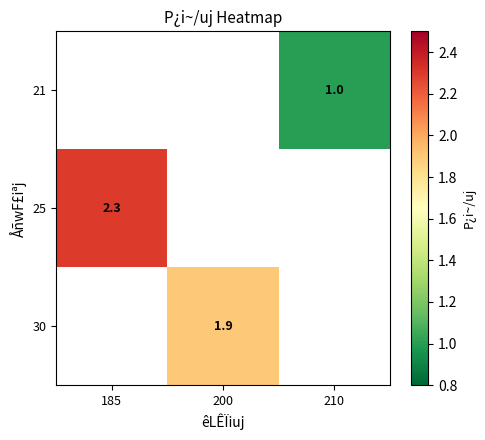

Is the value of 21 at 210 greater than the value of 30 at 200?

No